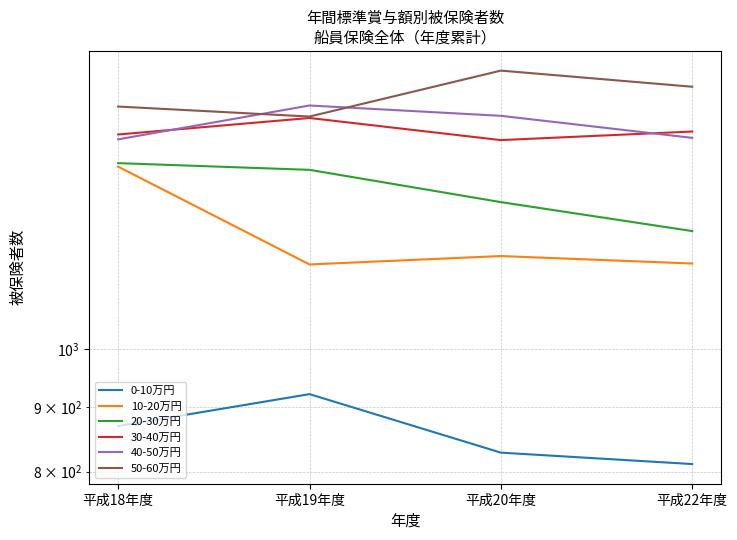

What is the sum of the 20-30万円 values at 平成20年度 and 平成18年度?

2708